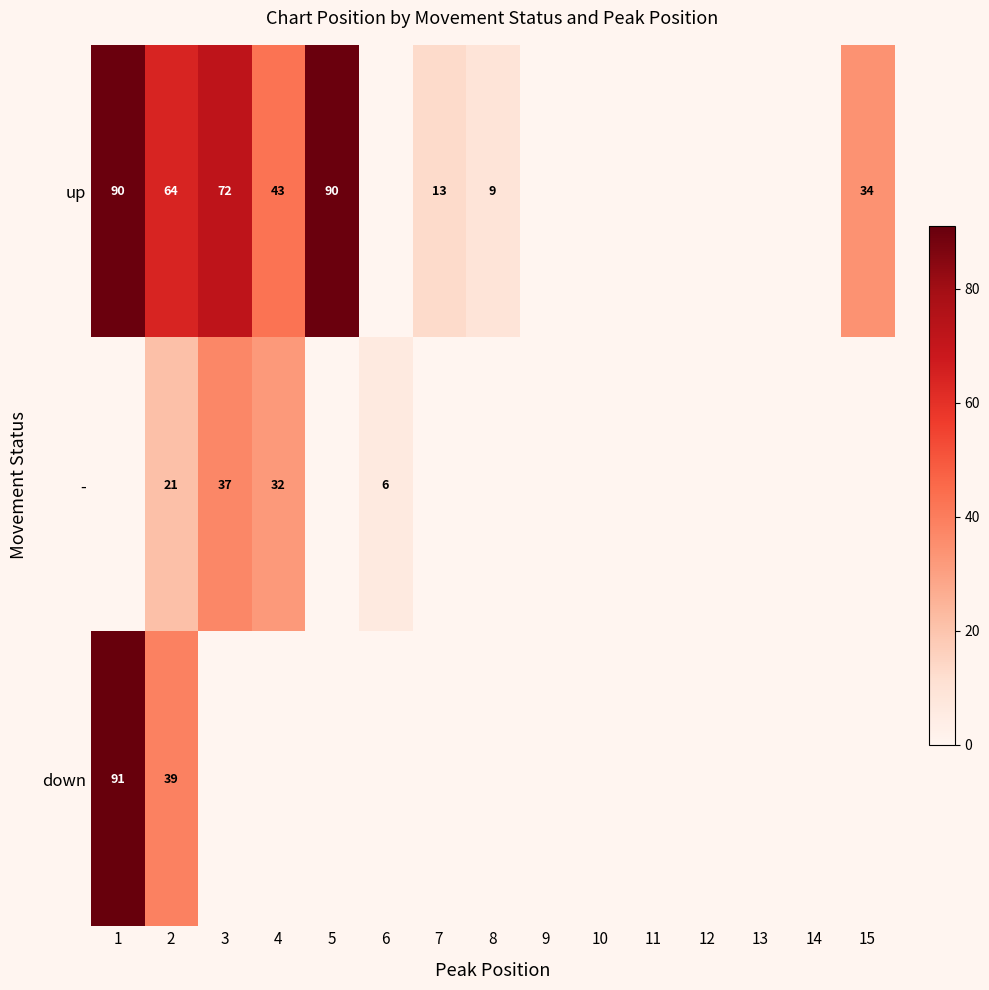

Between 6 and 9, which series saw the biggest shift?

-